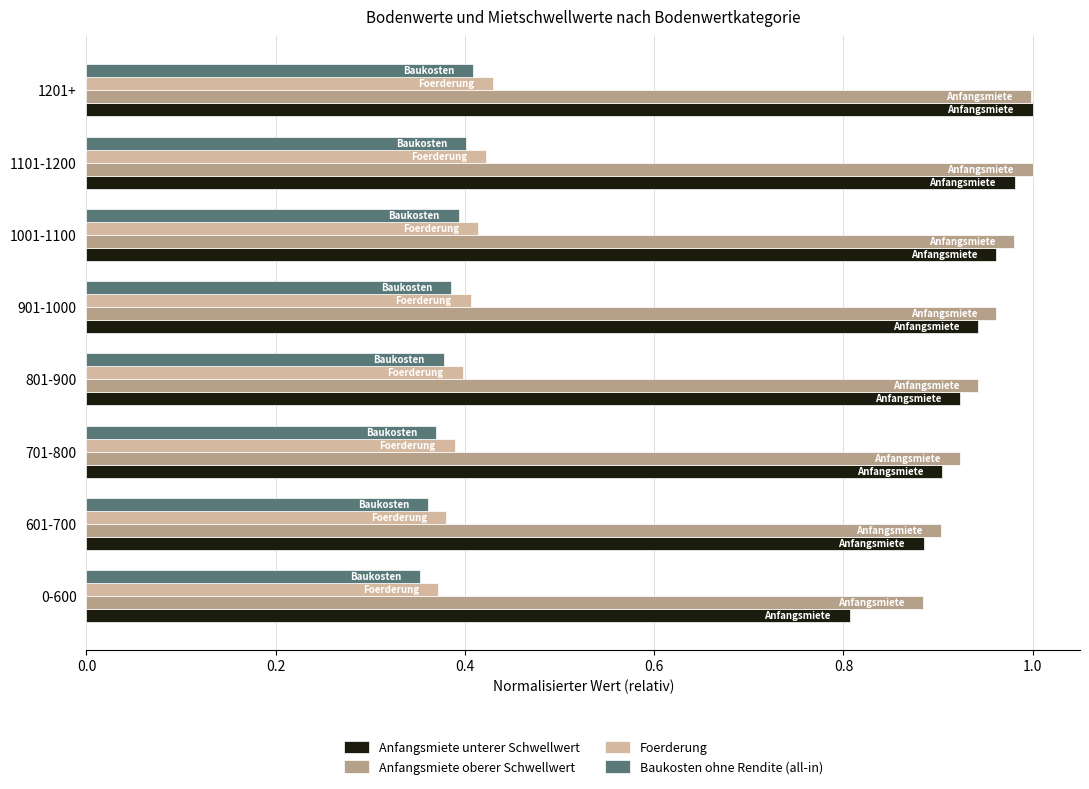

How many series are shown in this chart?

4